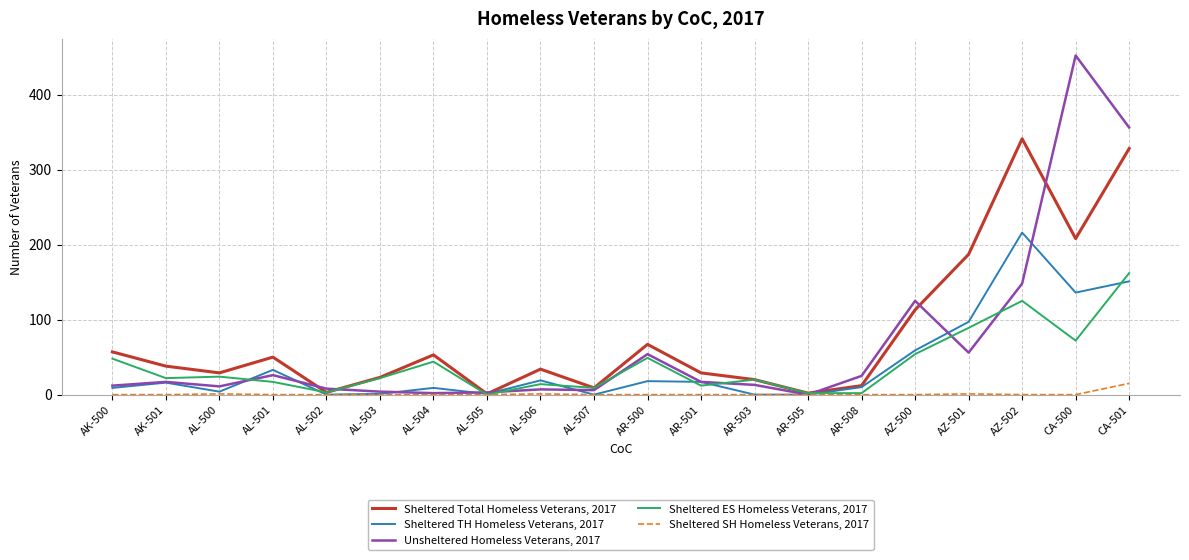

Rank the series at AZ-502 from lowest to highest value.

Sheltered SH Homeless Veterans, 2017, Sheltered ES Homeless Veterans, 2017, Unsheltered Homeless Veterans, 2017, Sheltered TH Homeless Veterans, 2017, Sheltered Total Homeless Veterans, 2017